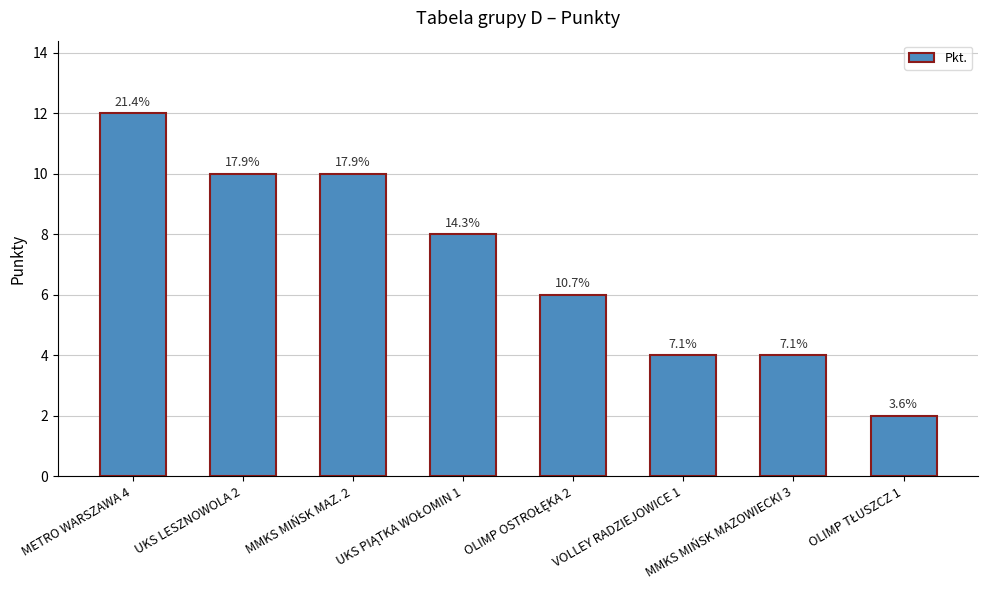

Rank the categories by value from lowest to highest.

OLIMP TŁUSZCZ 1, VOLLEY RADZIEJOWICE 1, MMKS MIŃSK MAZOWIECKI 3, OLIMP OSTROŁĘKA 2, UKS PIĄTKA WOŁOMIN 1, UKS LESZNOWOLA 2, MMKS MIŃSK MAZ. 2, METRO WARSZAWA 4